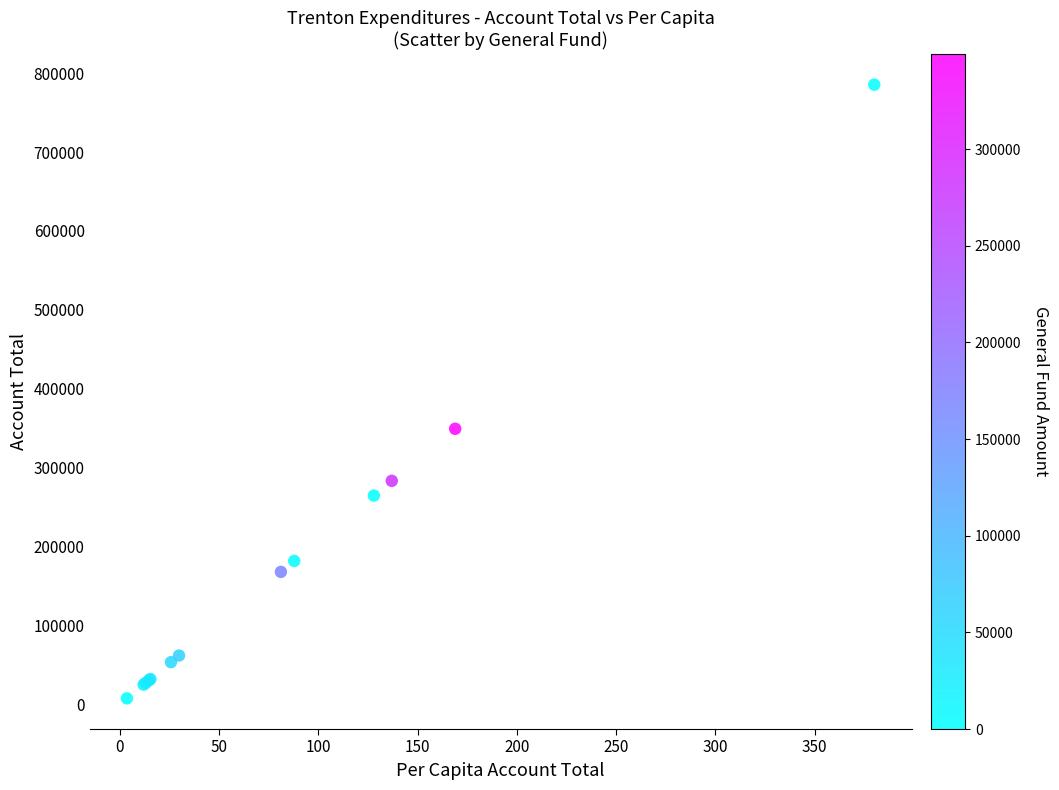

What Y value in the scatter plot is closest to 396500?

349228